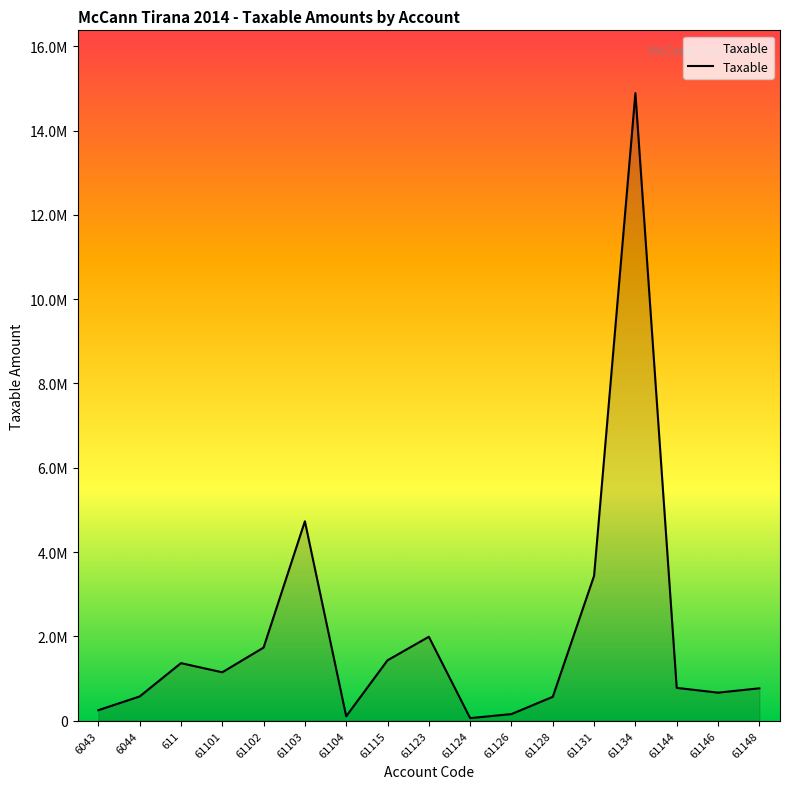

The chart shows a value of 1994516.1 at 61101. True or false?

False